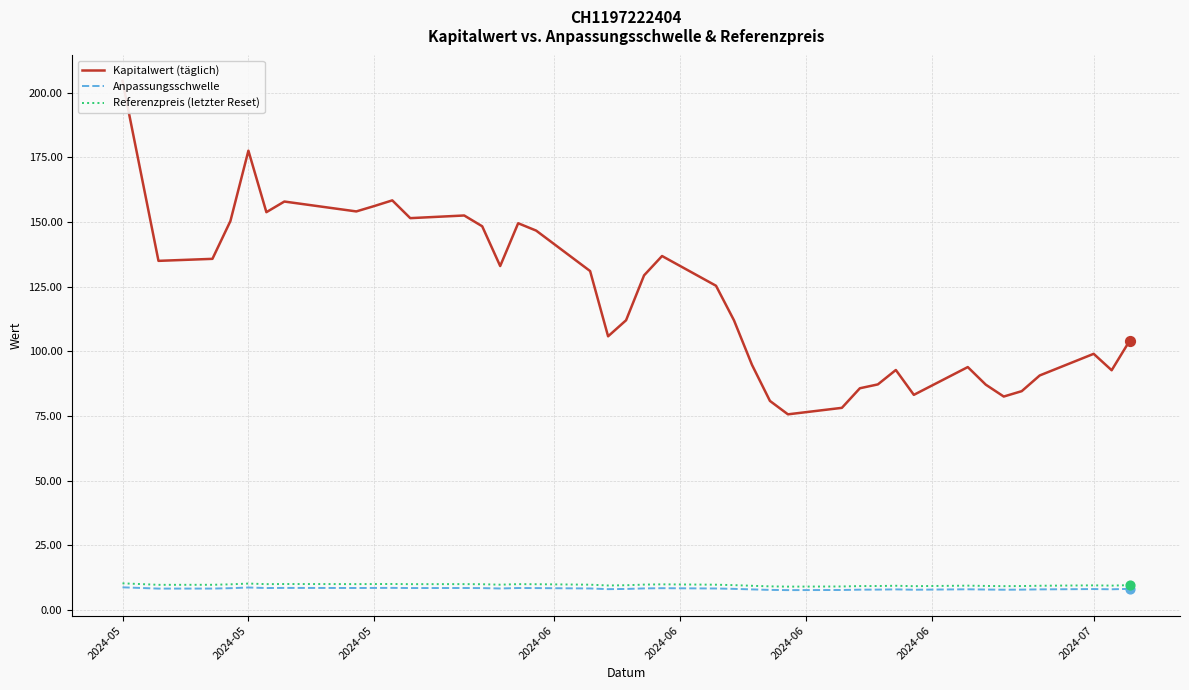

Which series has the largest Y range (max minus min)?

Kapitalwert (täglich)